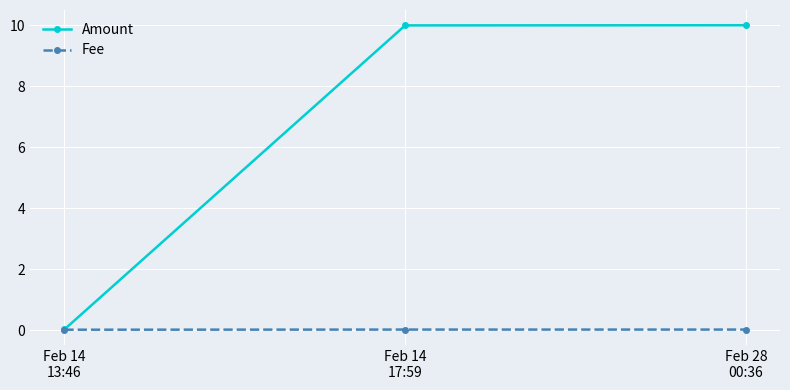

Which series has the largest total across all categories?

Amount